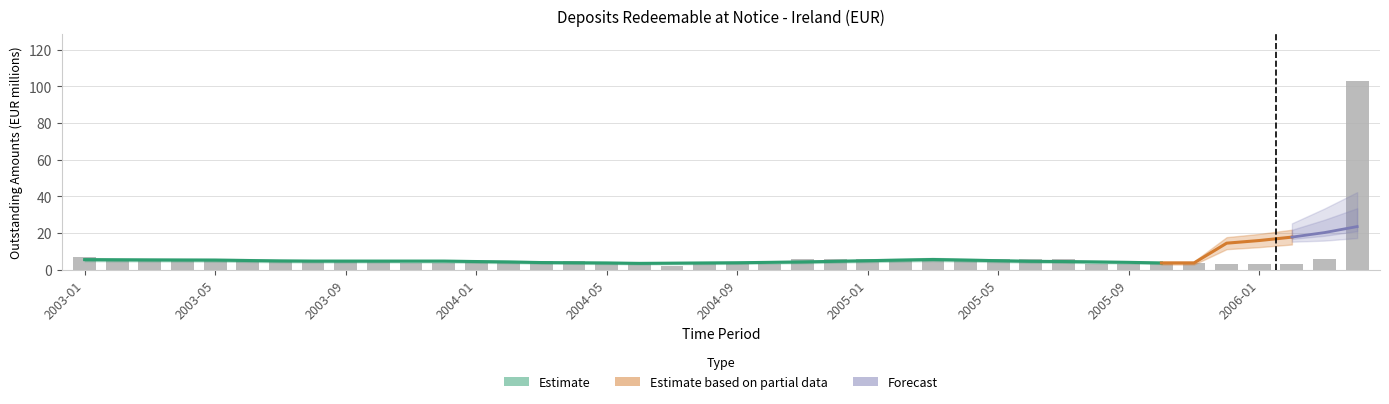

List the labels in order of value, smallest first.

2004-07, 2004-05, 2004-06, 2004-08, 2004-09, 2004-10, 2005-08, 2005-09, 2005-10, 2005-12, 2006-01, 2006-02, 2003-11, 2003-12, 2005-11, 2003-03, 2003-04, 2003-05, 2003-06, 2003-07, 2003-08, 2003-09, 2003-10, 2004-01, 2004-02, 2004-03, 2004-04, 2005-02, 2005-03, 2005-04, 2003-02, 2004-11, 2004-12, 2005-01, 2005-05, 2005-06, 2005-07, 2006-03, 2003-01, 2006-04